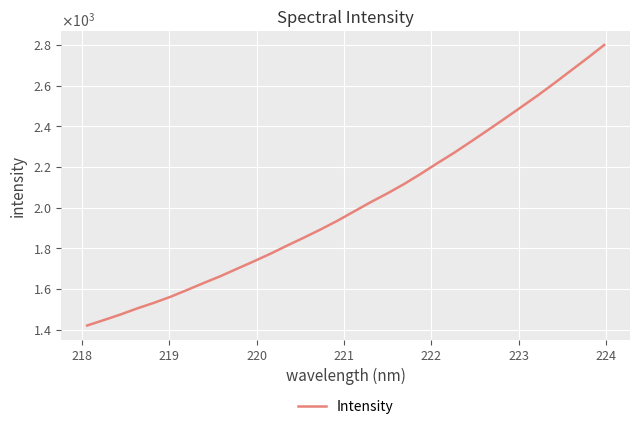

What is the greatest value displayed?

2800.5